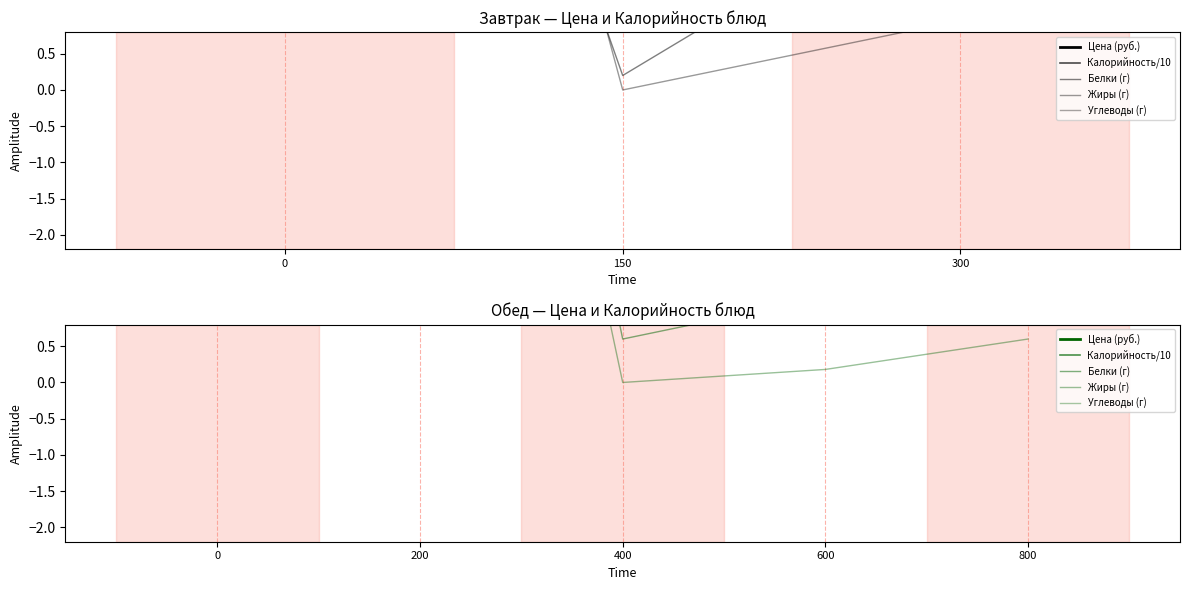

At which category is the sum across all series the highest?

200